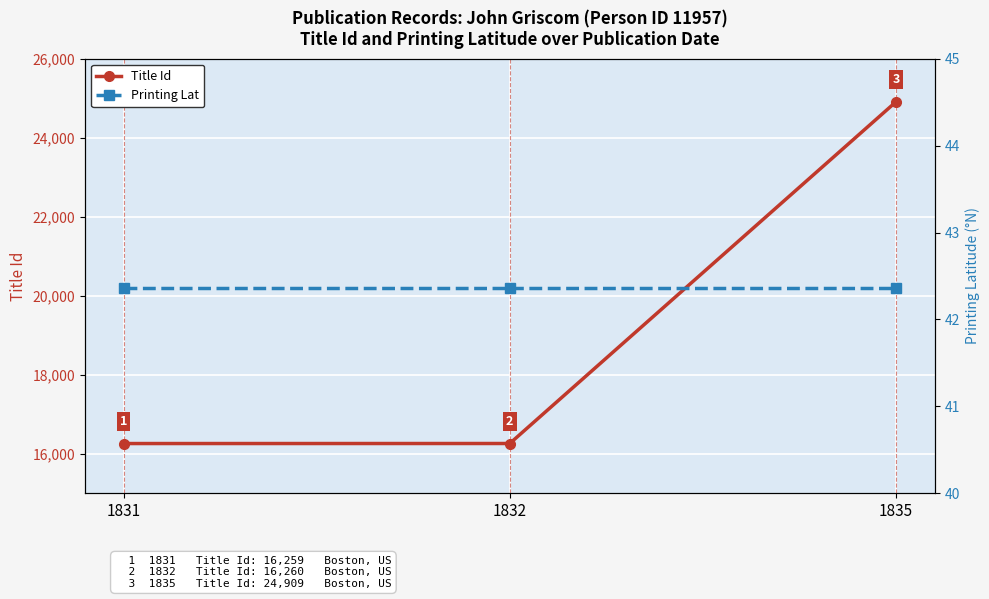

How many data points in Title Id are above 16260?

1